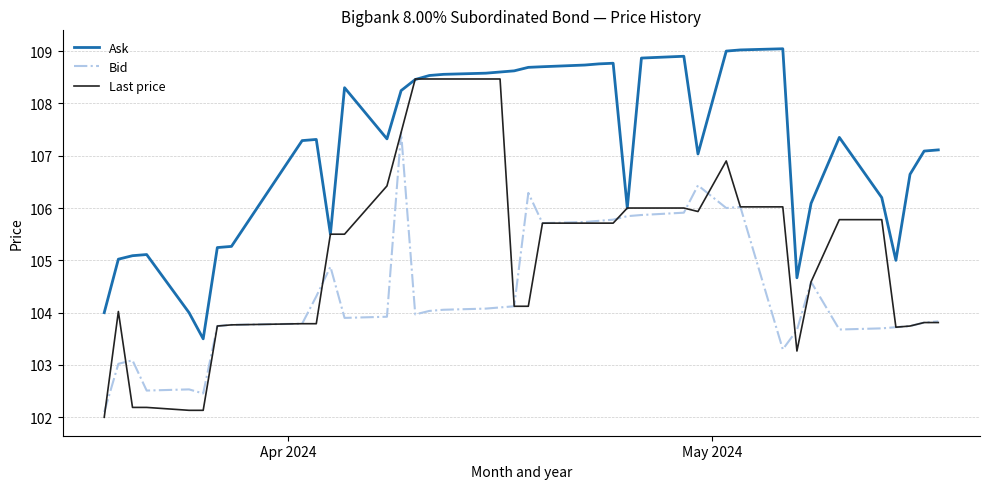

True or false: Ask and Bid cross at least once.

False